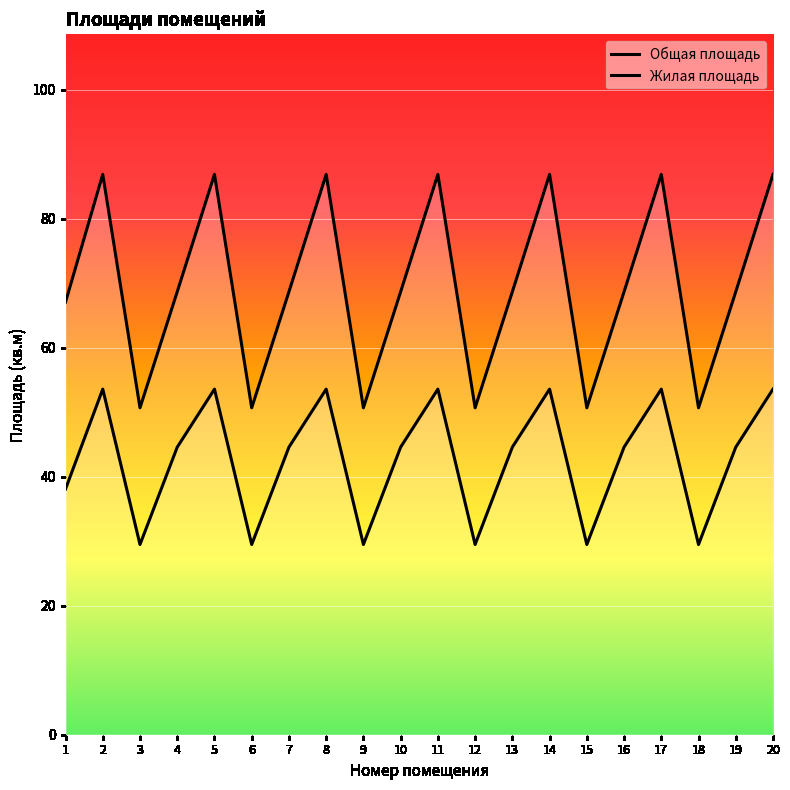

What is the sum of all Общая площадь values?

1391.8